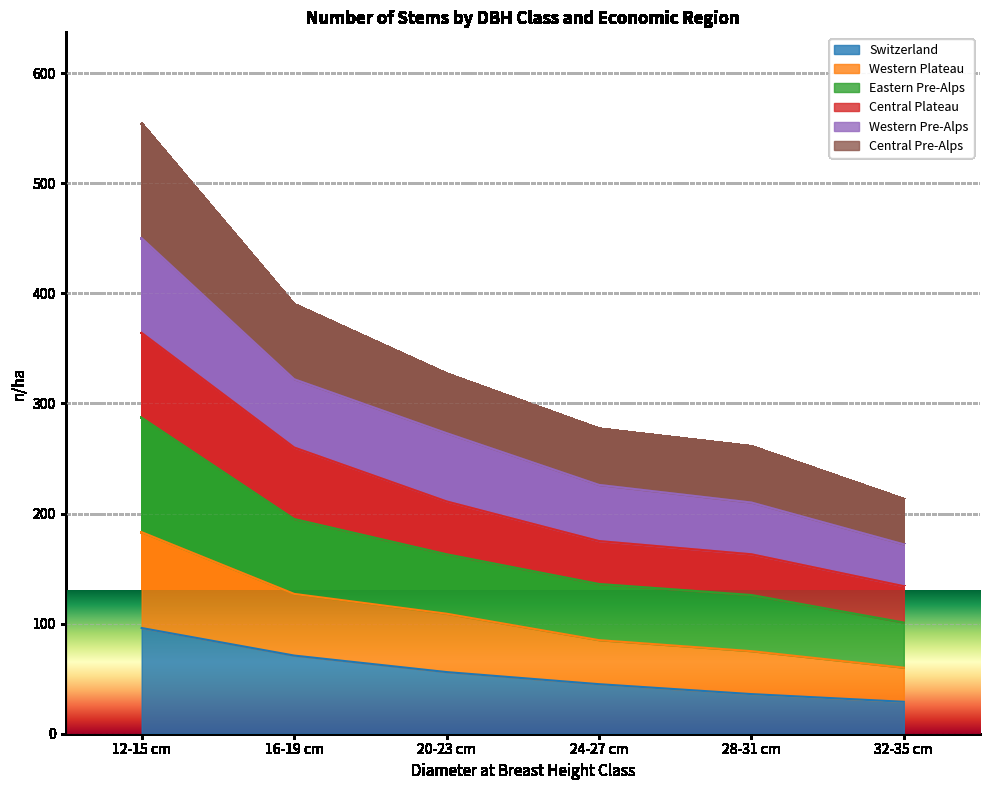

How many lines are shown in the chart?

6